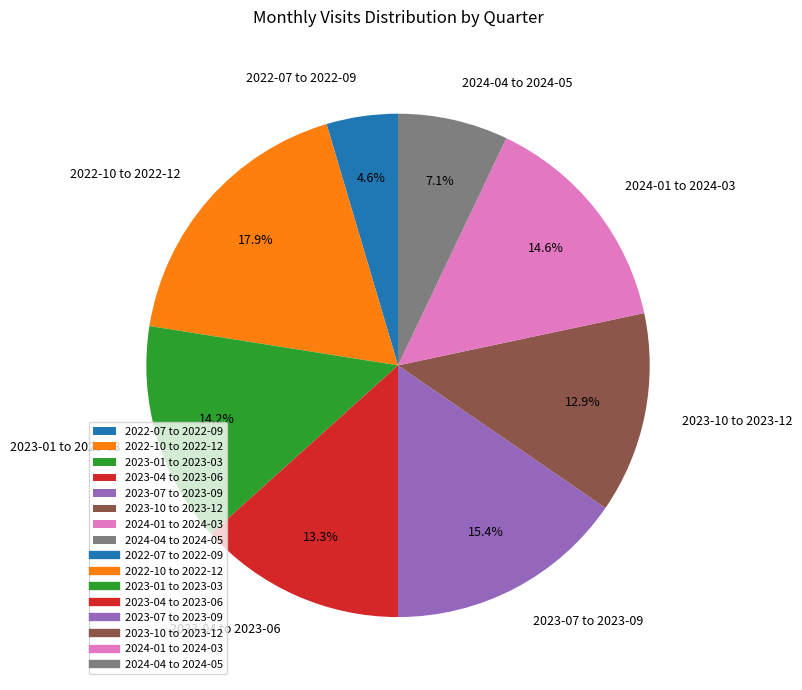

Is the sum of 2023-07 to 2023-09 and 2023-01 to 2023-03 greater than half?

No